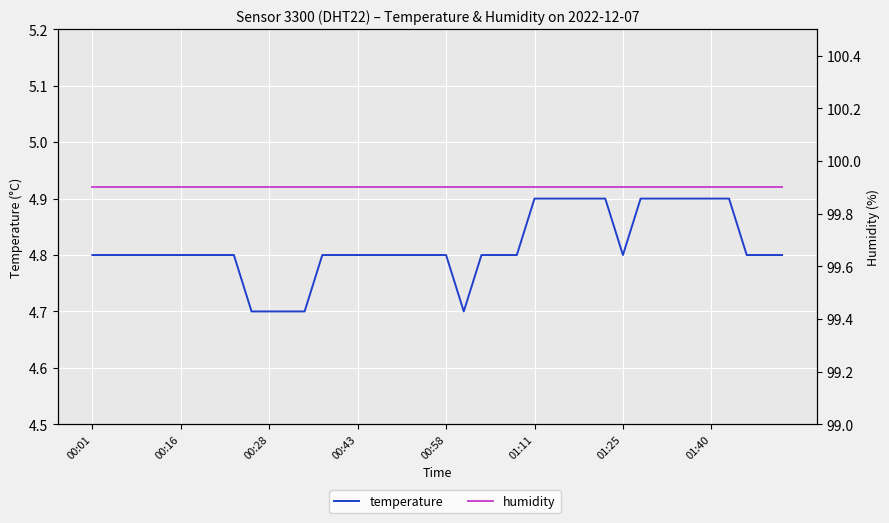

Read the temperature value at 9.

4.7